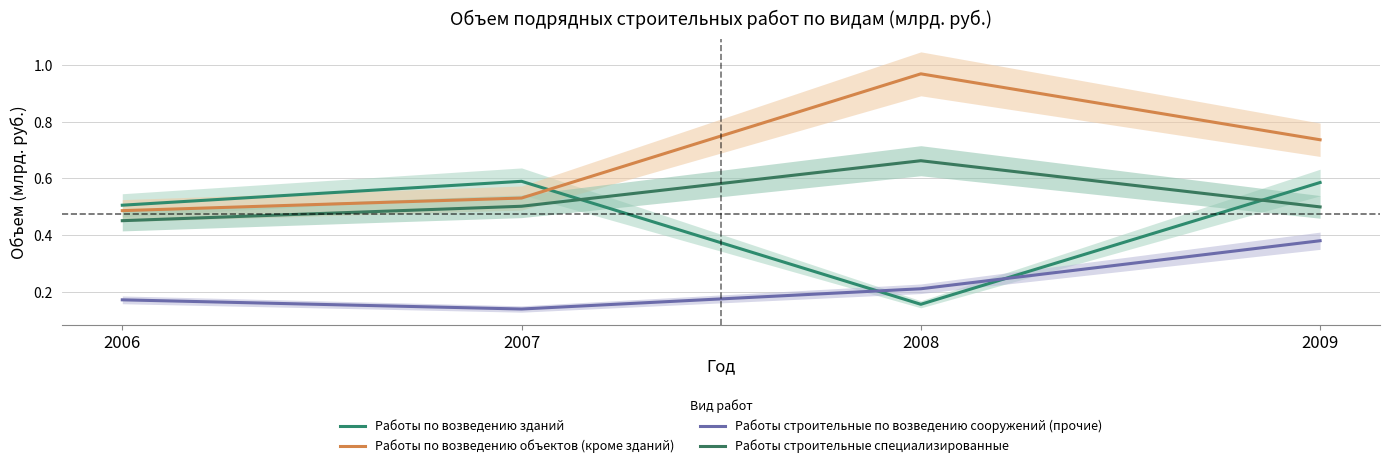

True or false: Работы строительные специализированные has more than 2 interior local peaks.

False